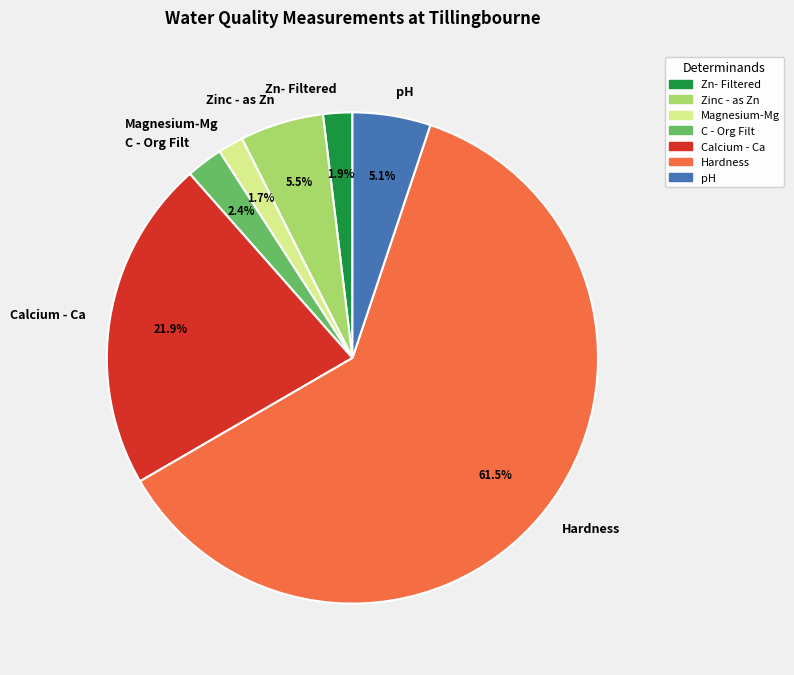

True or false: Hardness accounts for 72% of the total.

False